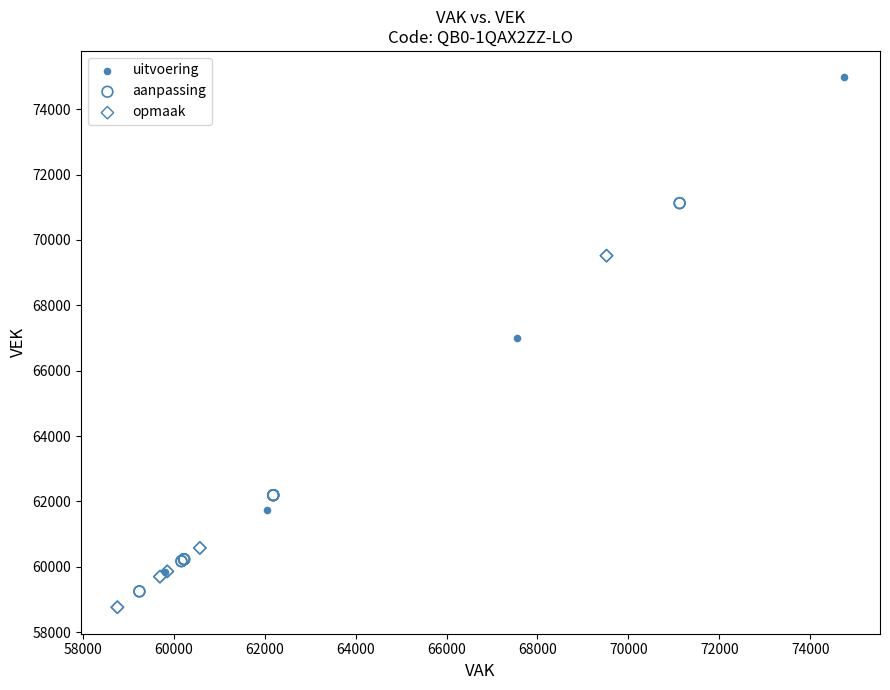

Which series contains the highest Y value?

uitvoering